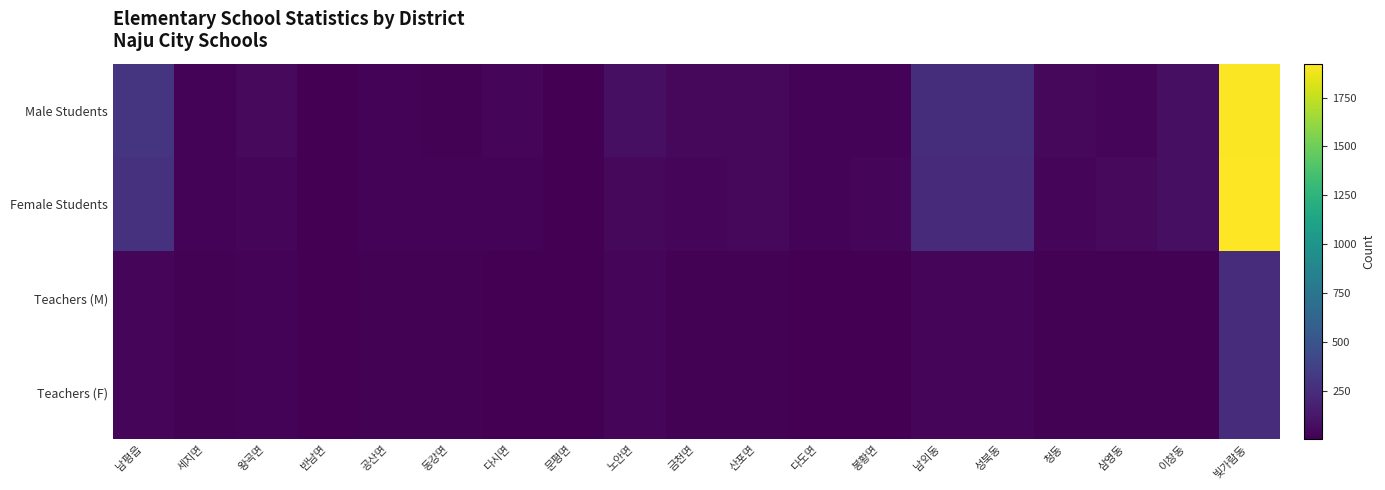

Which series has the largest total across all categories?

Male Students